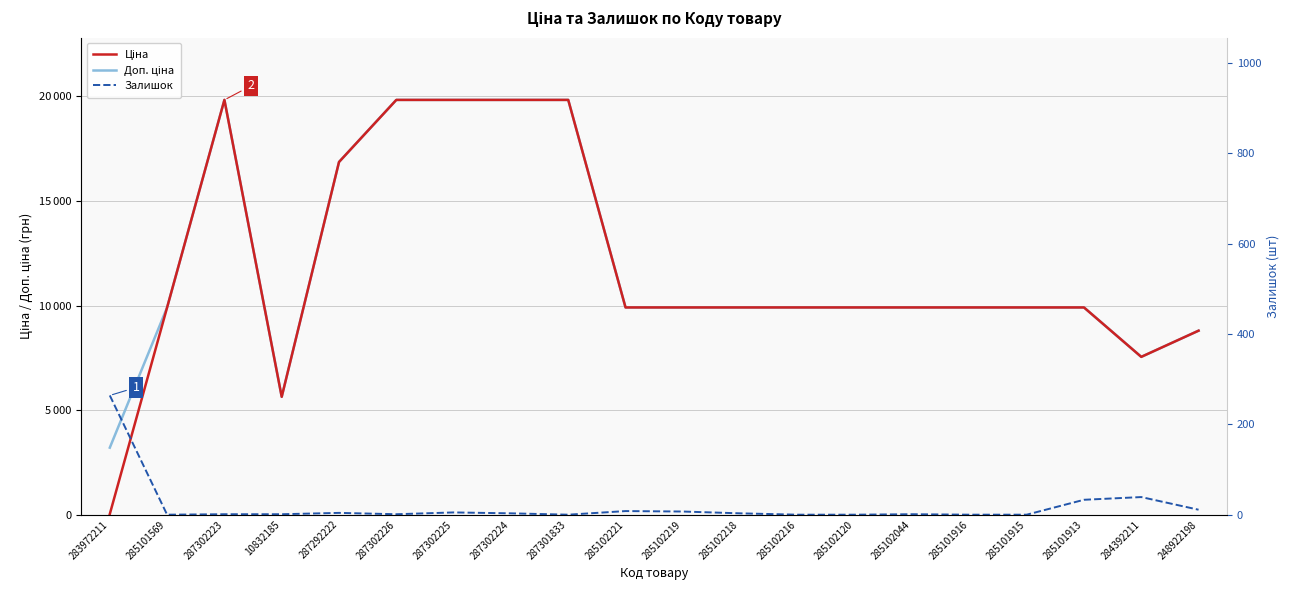

The Залишок series shows 4.0 at 287292222. True or false?

True